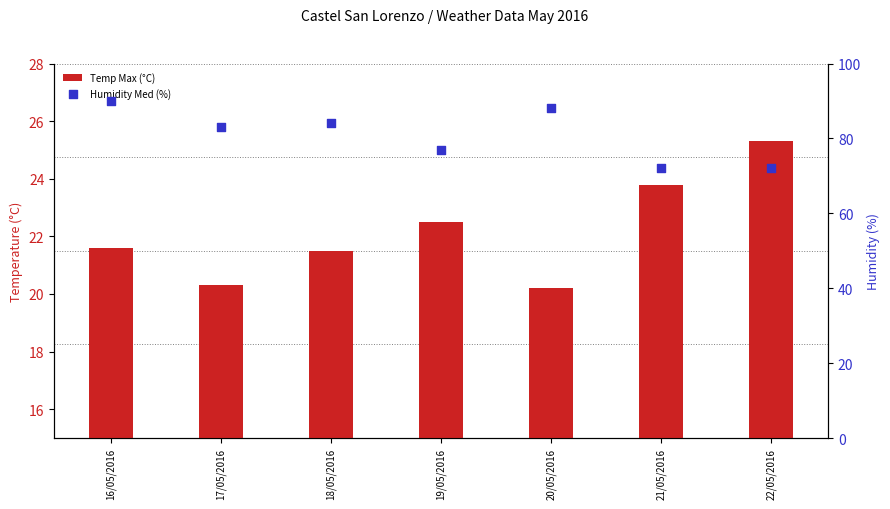

Which series contains the highest Y value?

Humidity Med (%)